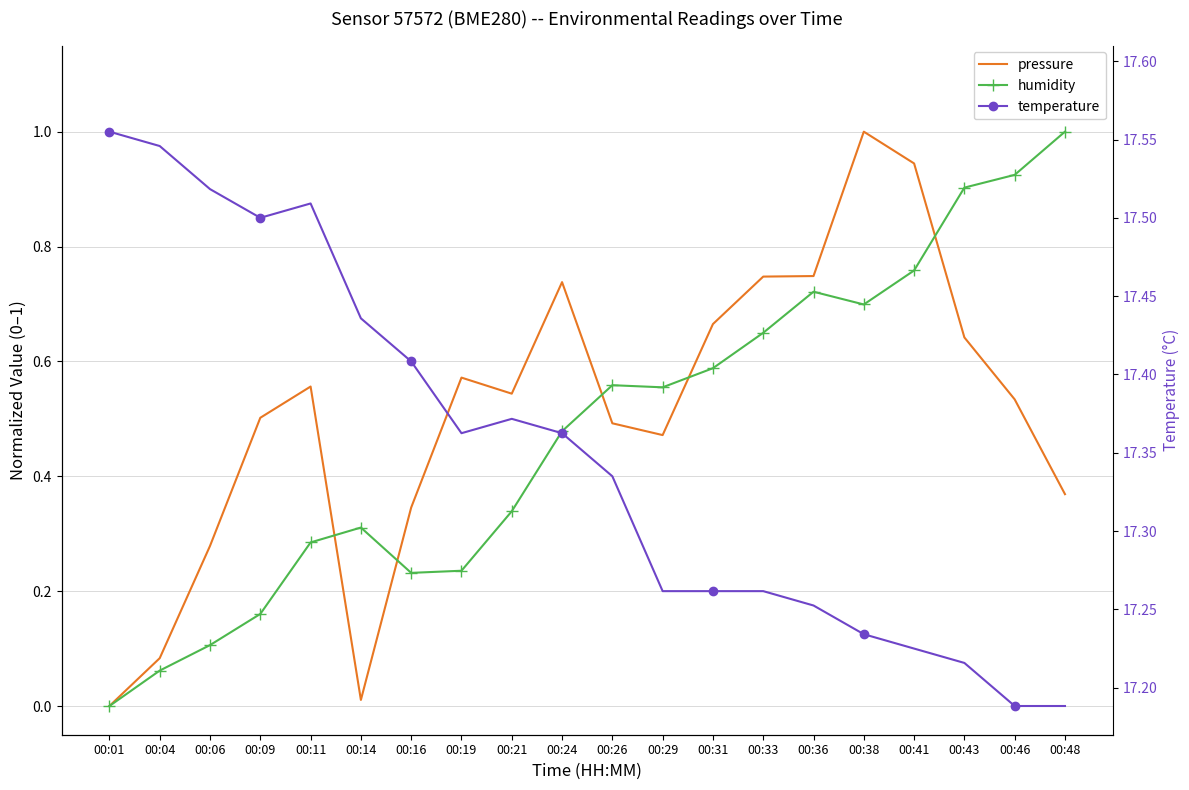

What is the spread (max minus min) of values at 00:24?

0.3